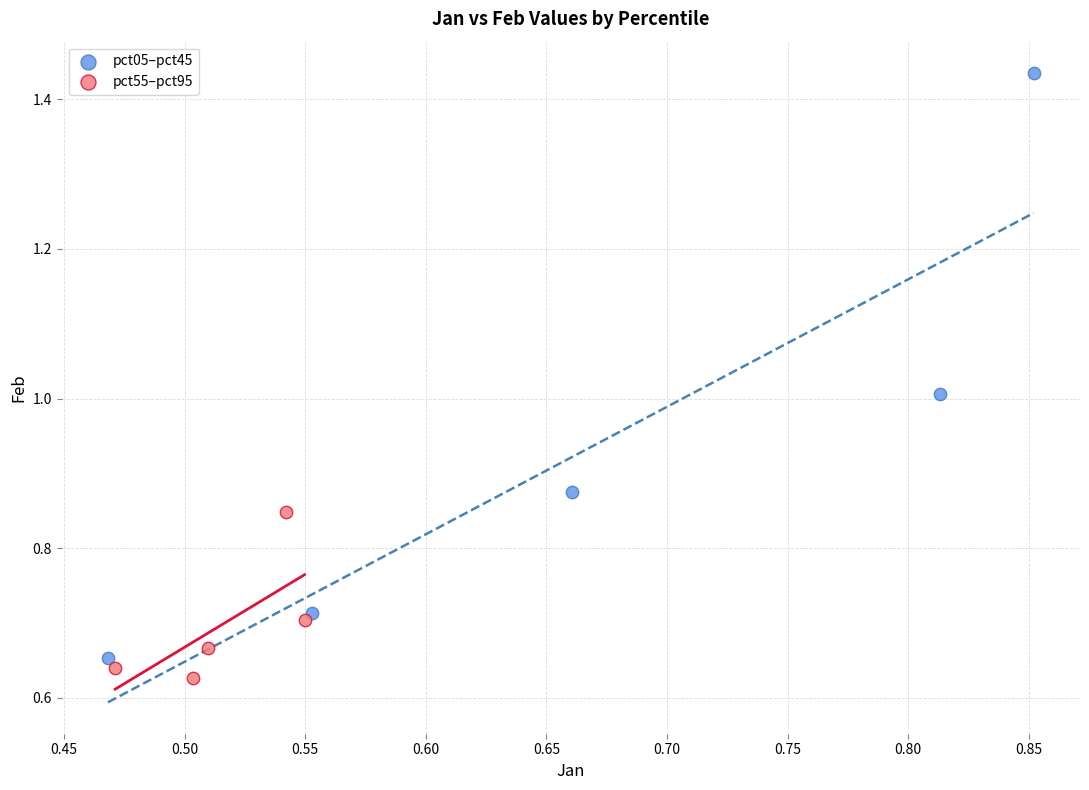

What are all the series names shown in the legend?

pct05–pct45, pct55–pct95